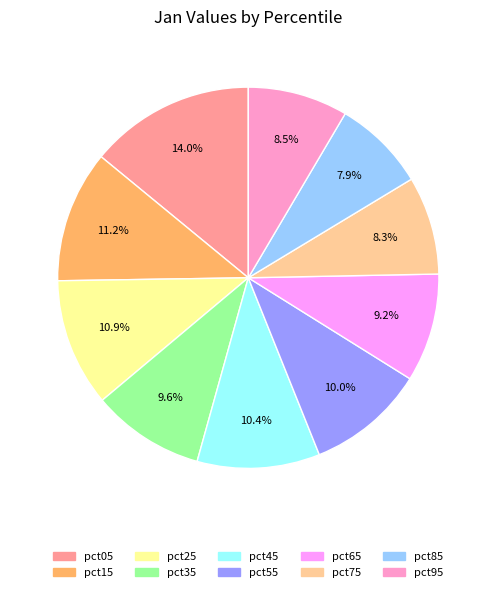

Combined, what portion of the pie is pct75 and pct65?

17.5%